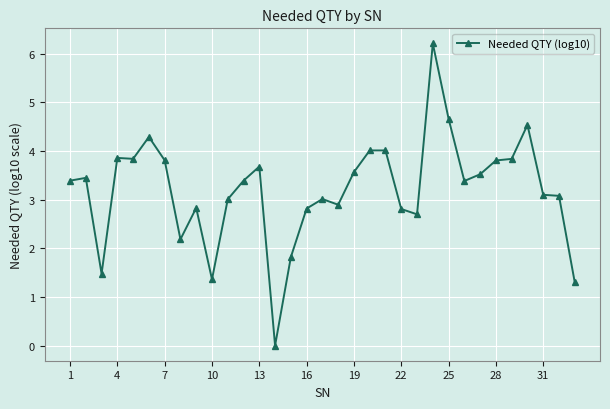

What is the maximum value shown in the chart?

6.2